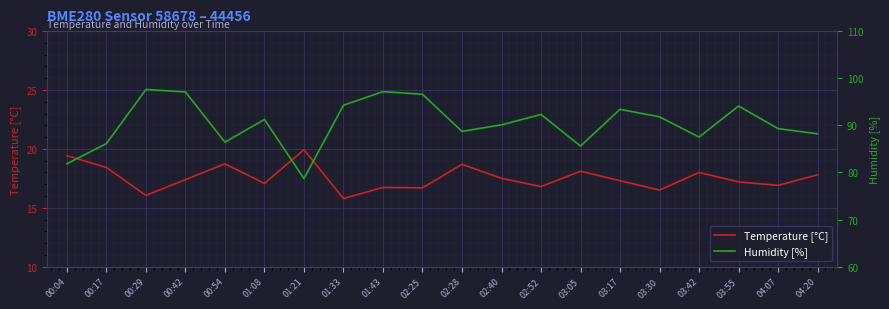

What is the value of the Humidity [%] point at the 9th from the left?

97.2